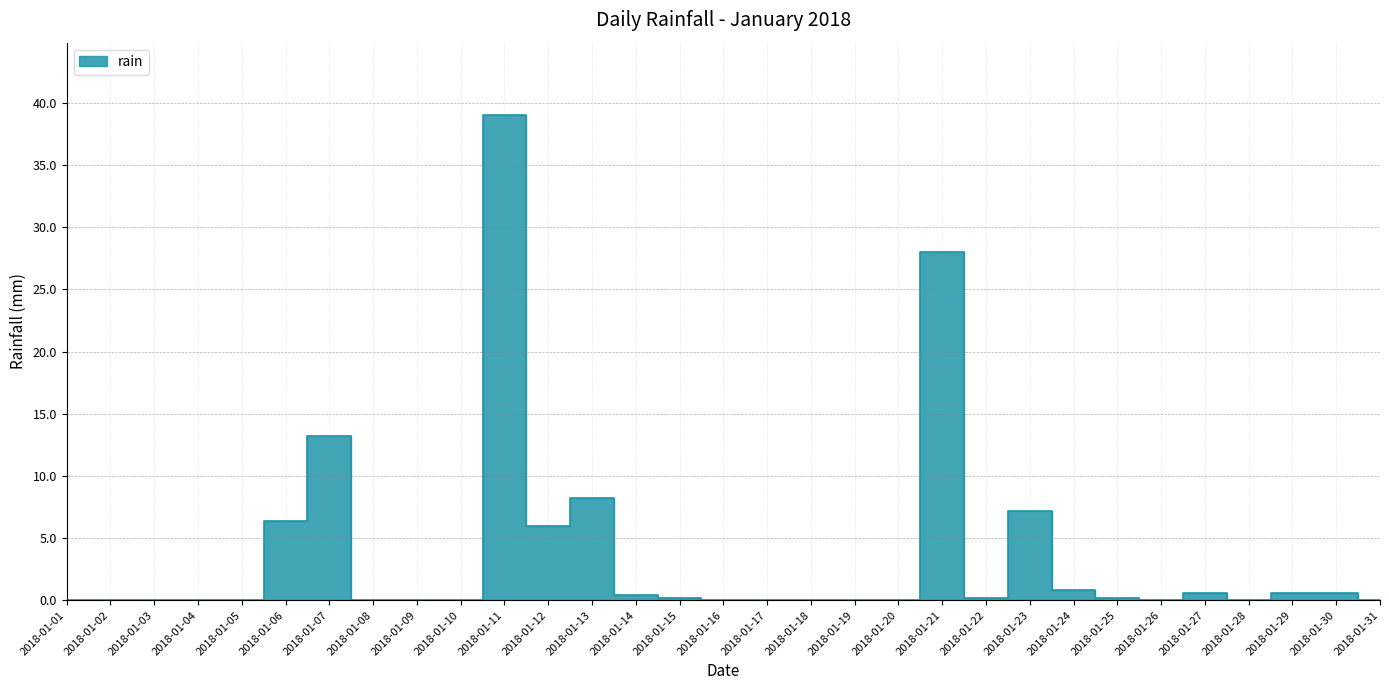

What is the approximate value at 2018-01-29?

0.6